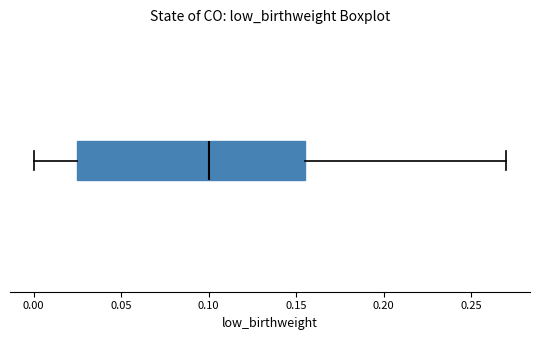

Transcribe this box plot: give where the median line is, the range the box spans, and where the two whiskers end, as read against the x-axis. The values are not printed on the chart, so give them approximately, as read against the axis.

median 0.100, box 0.025 to 0.155, whiskers 0.000 to 0.270